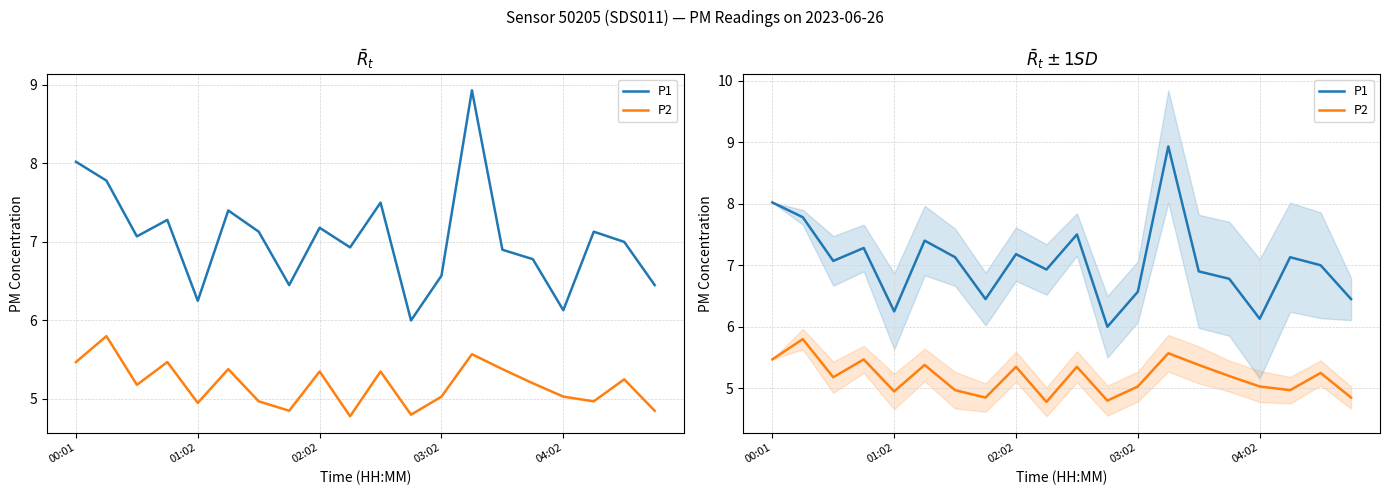

Which series has the widest spread of values?

P1